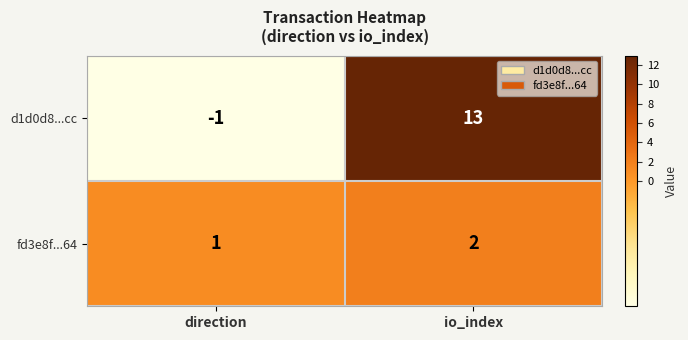

Which series has the largest total across all categories?

d1d0d8...cc